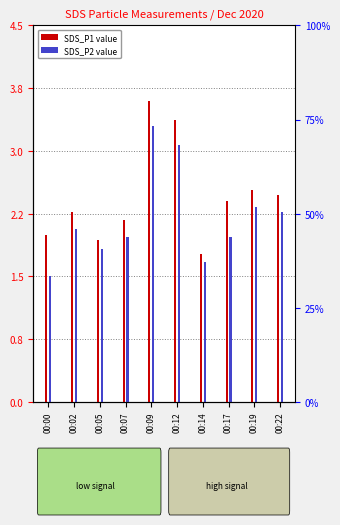

What is the difference between the SDS_P2 values at 00:05 and 00:07?

0.1